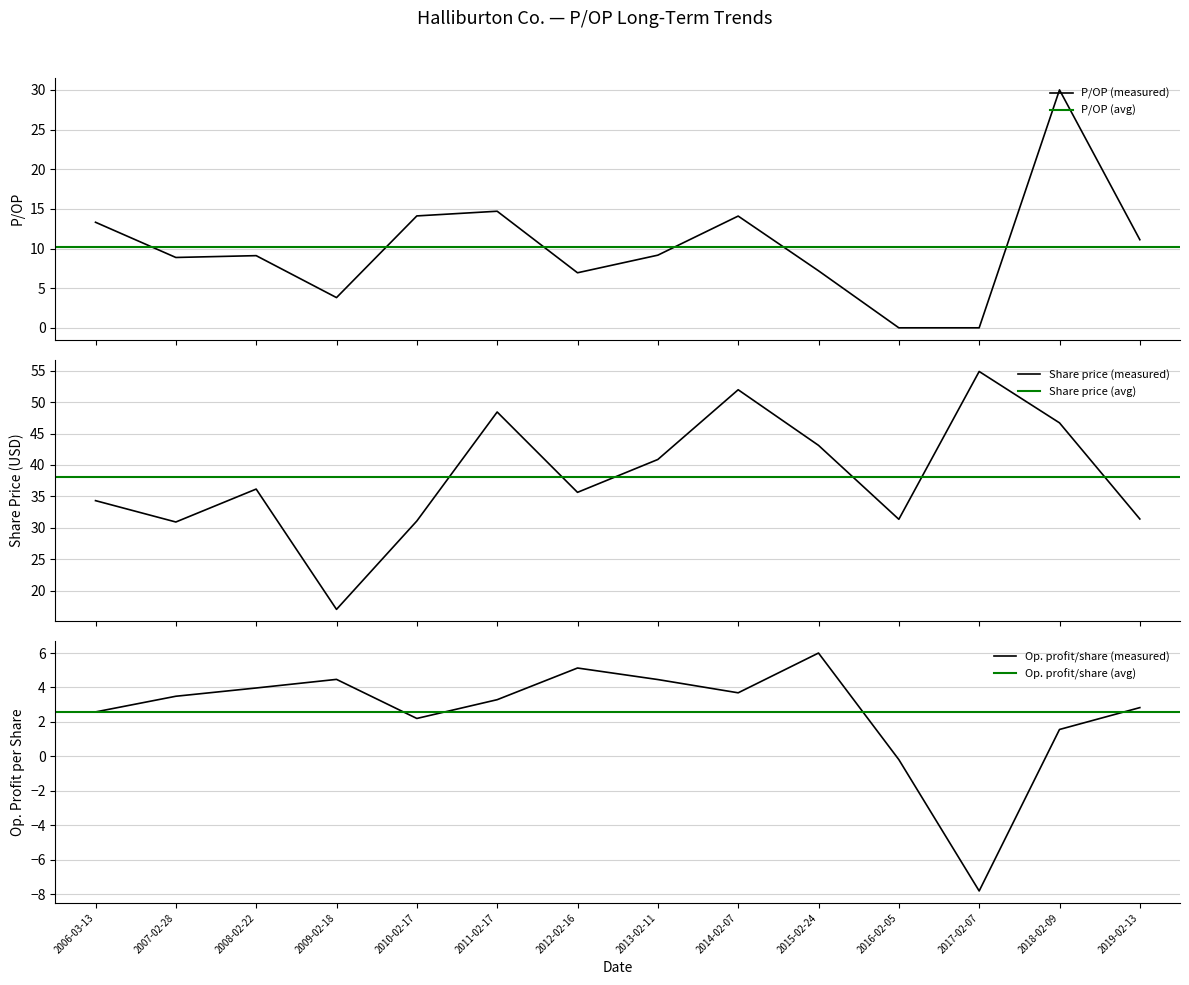

What is the label of the 10th point from the right?

2010-02-17